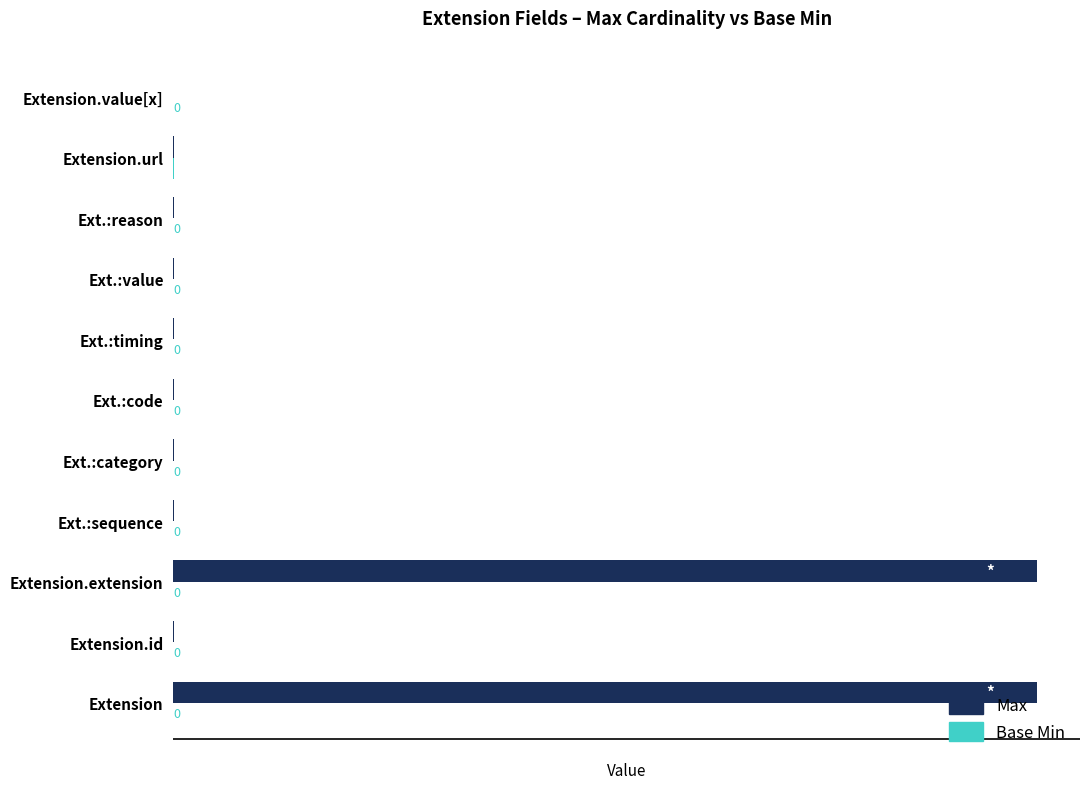

Which series has the largest total across all categories?

Max